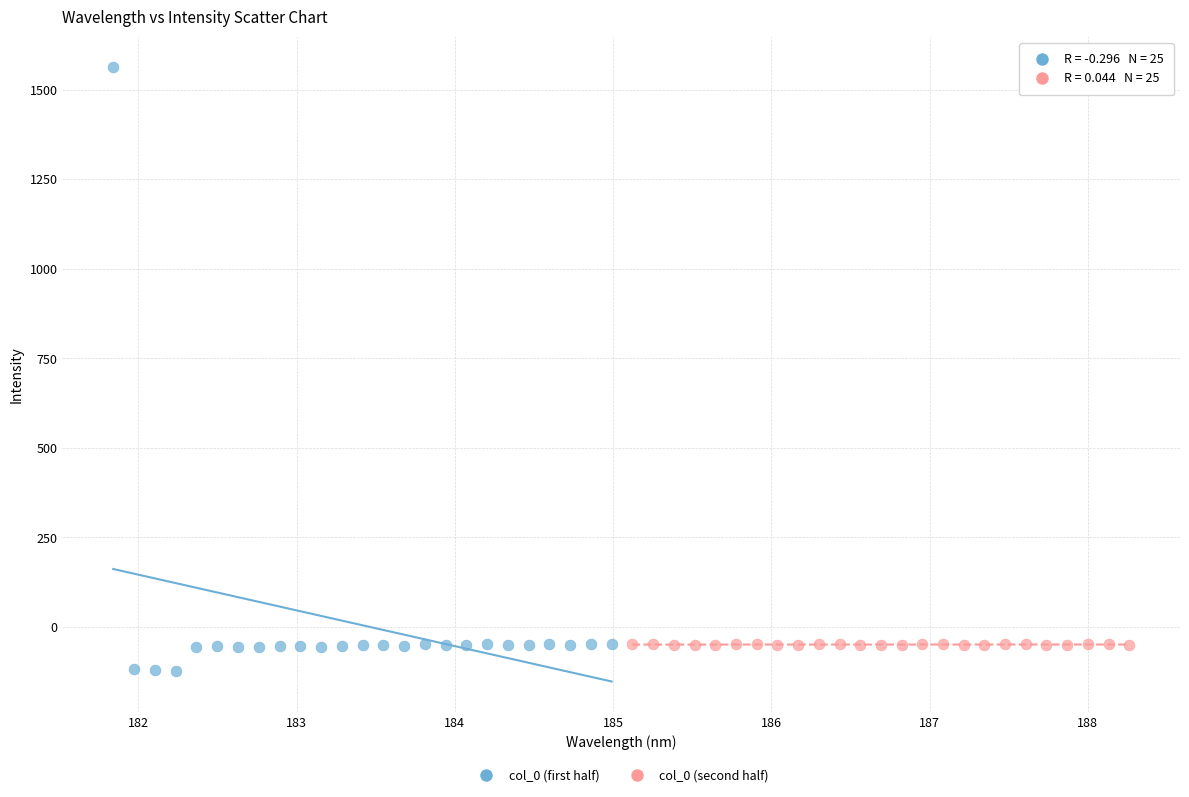

Which series contains the lowest Y value?

col_0 (first half)